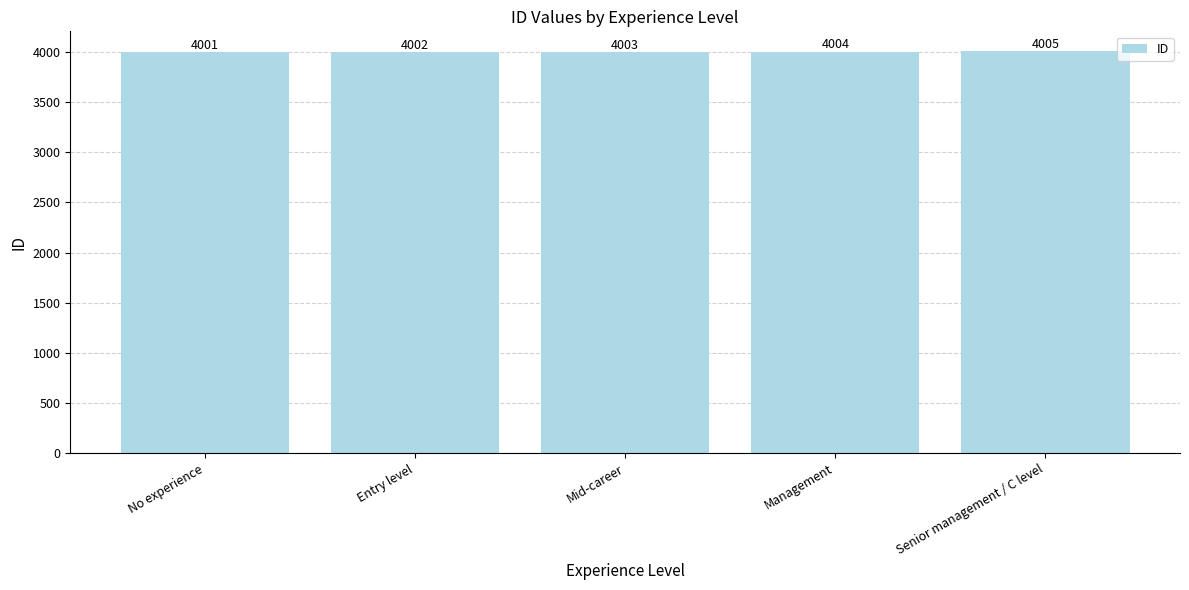

What is the smallest value displayed?

4001